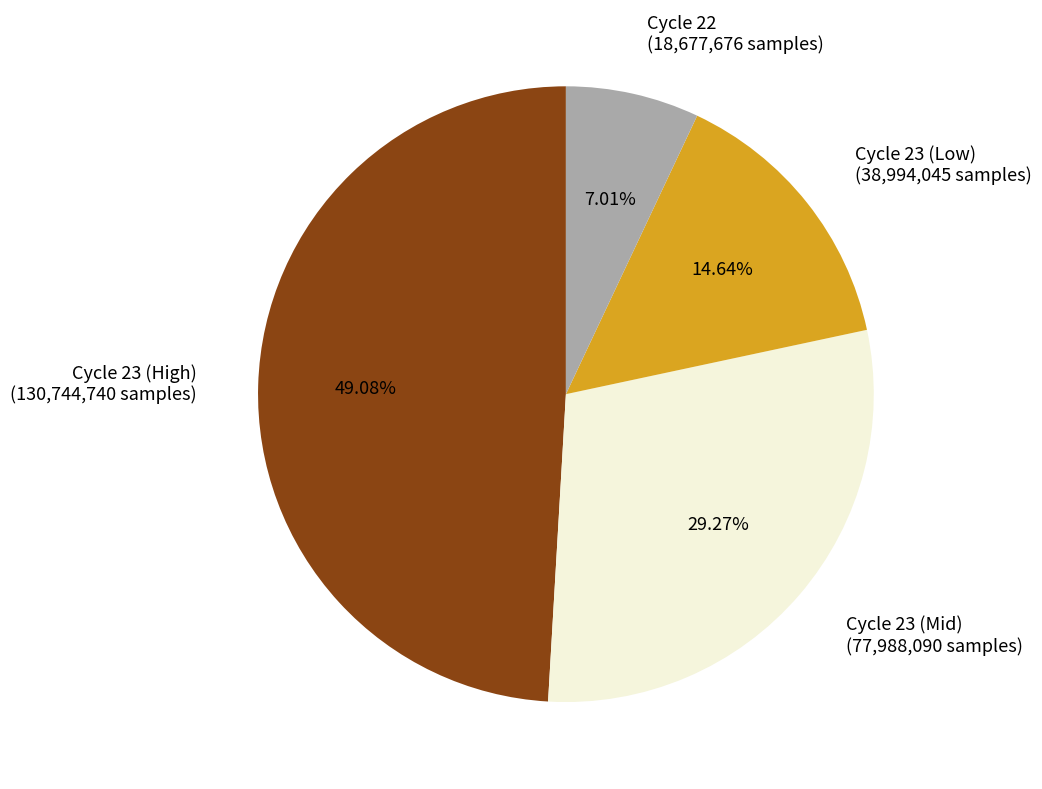

Does any single category account for the majority?

No